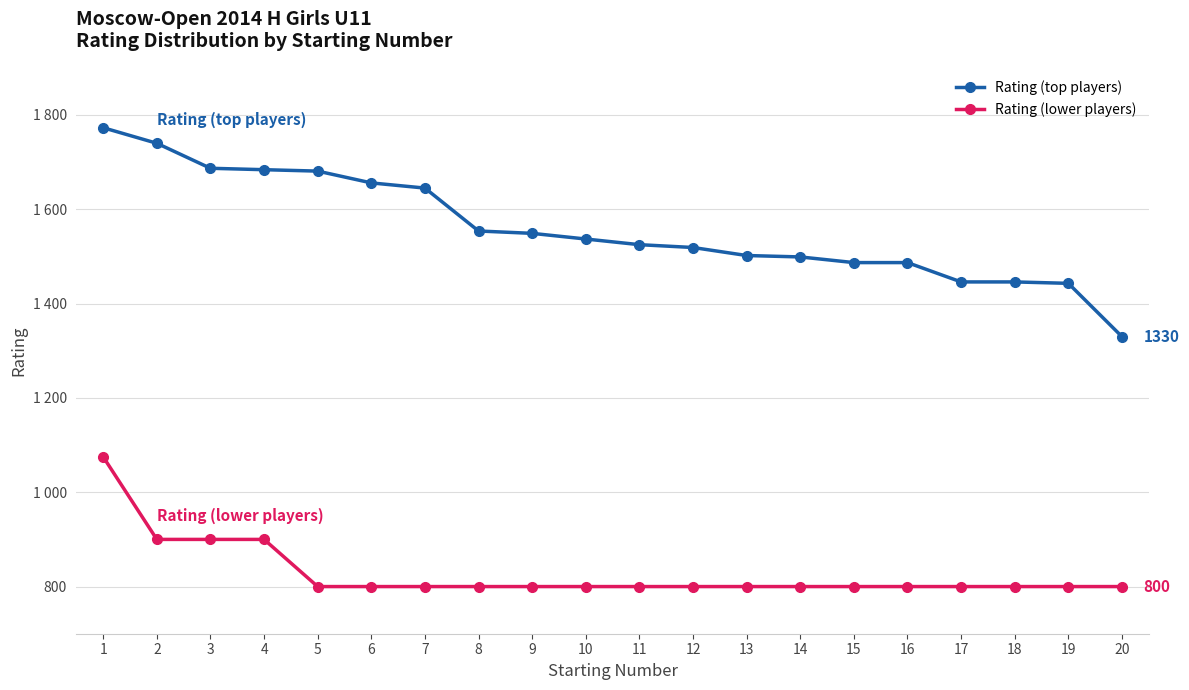

At which category does the chart reach its minimum across all series?

5